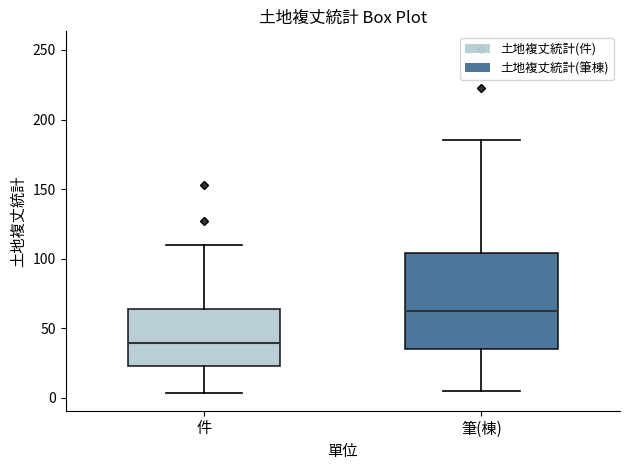

Which box has the highest median line?

筆(棟)